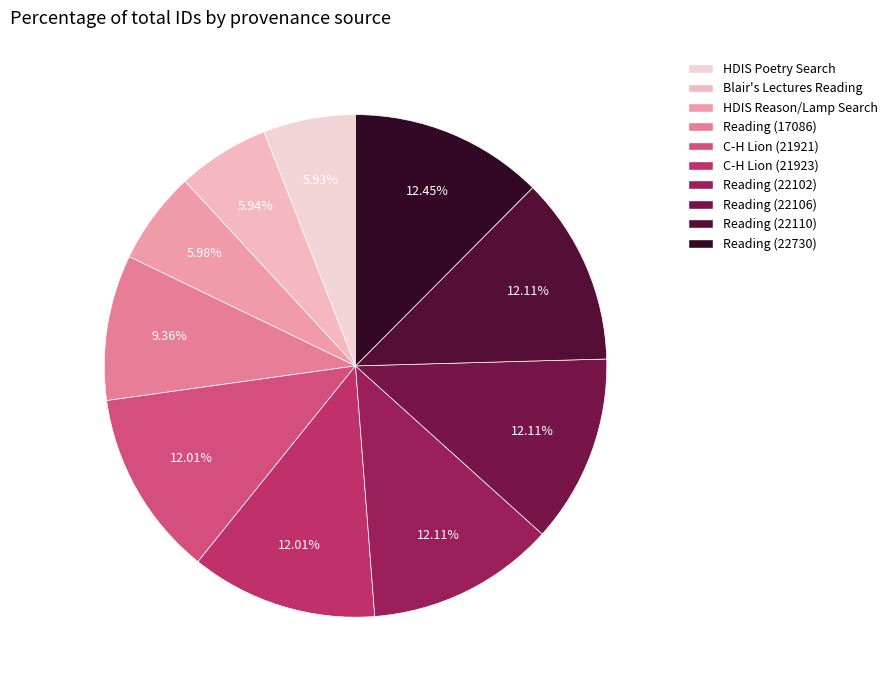

How many slices are in this pie chart?

10